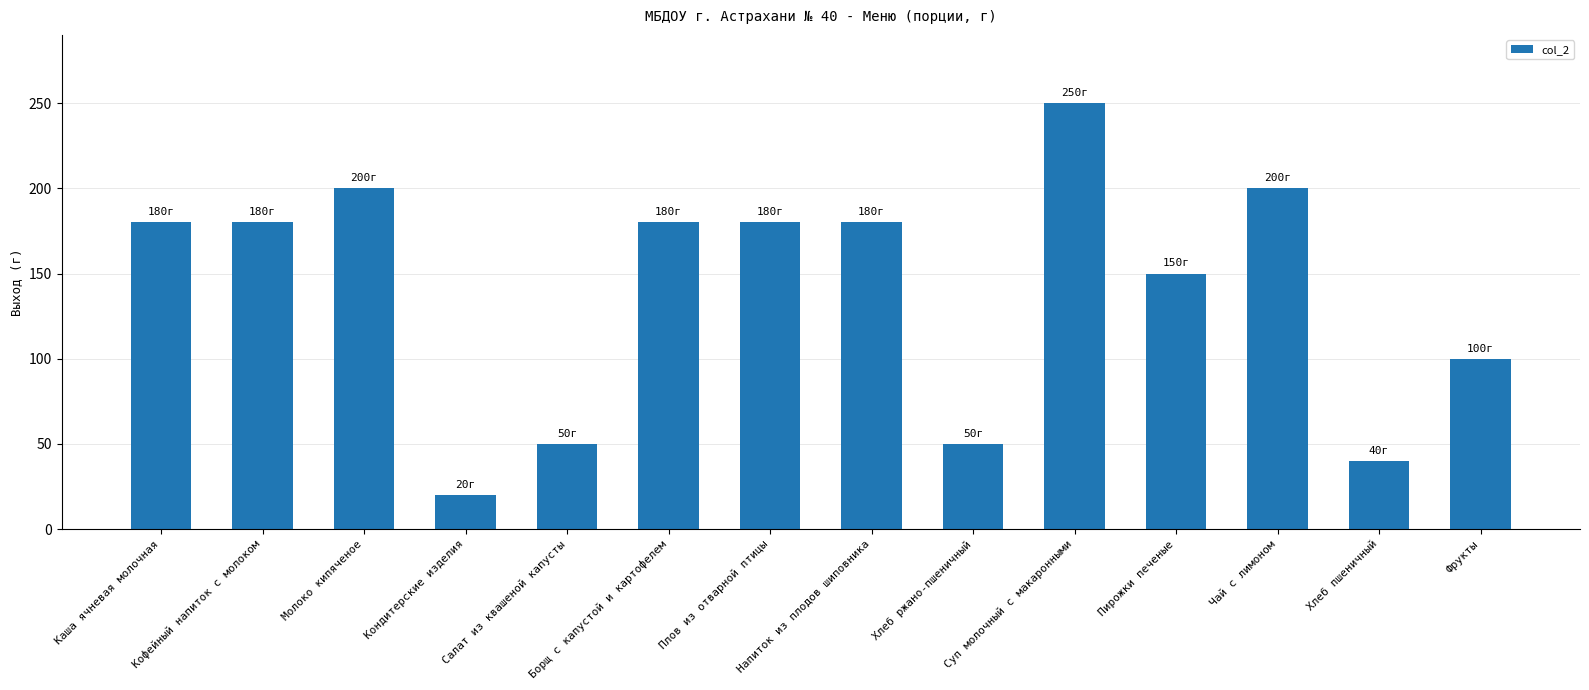

True or false: the data shows 40 at Хлеб пшеничный.

True